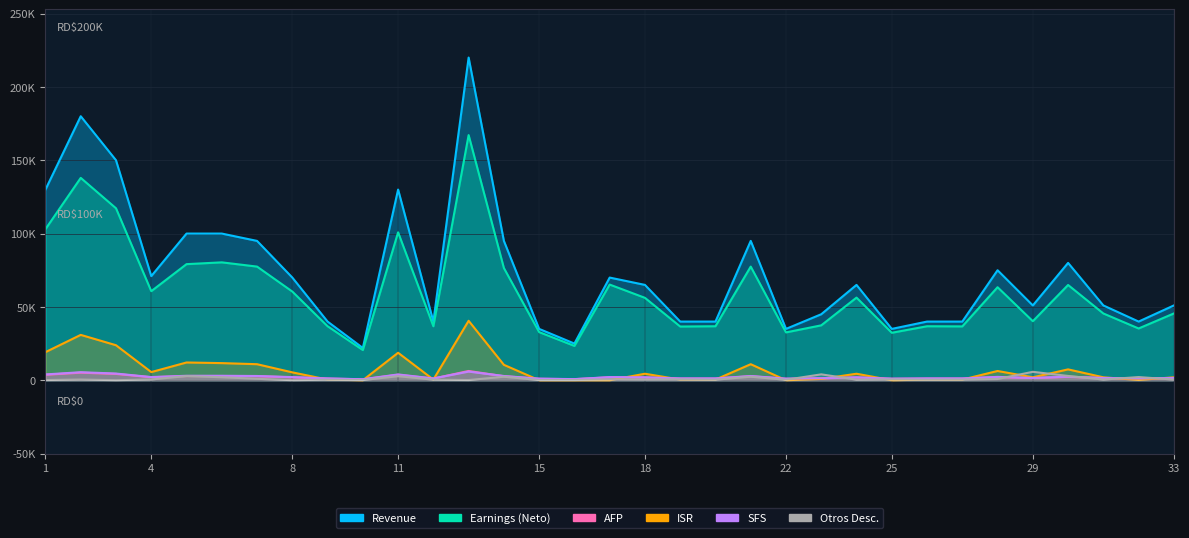

Reading left to right, extract all data points from this chart.

Revenue: 3731.0	5166.0	4305.0	2037.7	2870.0	2870.0	2726.5	2009.0	1148.0	631.4	3731.0	1148.0	6314.0	2726.5	1004.5	717.5	2009.0	1865.5	1148.0	1148.0	2726.5	1004.5	1291.5	1865.5	1004.5	1148.0	1148.0	2152.5	1463.7	2296.0	1463.7	1148.0	1463.7
Earnings: 103029.9	137963.6	117243.4	60722.2	79150.9	80373.0	77481.3	60469.5	36828.3	20574.8	100843.3	36808.3	167144.3	76504.7	32806.5	23397.5	65228.0	56185.9	36618.3	36808.3	77481.3	32606.5	37435.3	56335.9	32356.5	36808.3	36708.3	63422.7	40249.0	64947.4	45515.8	35290.2	45540.8
AFP: 130000.0	180000.0	150000.0	71000.0	100000.0	100000.0	95000.0	70000.0	40000.0	22000.0	130000.0	40000.0	220000.0	95000.0	35000.0	25000.0	70000.0	65000.0	40000.0	40000.0	95000.0	35000.0	45000.0	65000.0	35000.0	40000.0	40000.0	75000.0	51000.0	80000.0	51000.0	40000.0	51000.0
ISR: 19162.1	30923.4	23866.6	5556.7	12105.4	11676.5	10929.2	5368.5	442.6	0.0	18733.2	442.6	40533.6	10500.4	0.0	0.0	0.0	4427.6	442.6	442.6	10929.2	0.0	891.0	4427.6	0.0	442.6	442.6	6309.4	1995.1	7400.9	1995.1	185.3	1995.1
SFS: 3952.0	5472.0	4560.0	2158.4	3040.0	3040.0	2888.0	2128.0	1216.0	668.8	3952.0	1216.0	5883.2	2888.0	1064.0	760.0	2128.0	1976.0	1216.0	1216.0	2888.0	1064.0	1368.0	1976.0	1064.0	1216.0	1216.0	2280.0	1550.4	2432.0	1550.4	1216.0	1550.4
OTROS_DESC: 125.0	475.0	25.0	525.0	2833.7	2040.5	975.0	25.0	365.0	125.0	2740.5	385.0	125.0	2380.5	125.0	125.0	635.0	545.0	575.0	385.0	2380.5	325.0	4014.2	395.0	575.0	385.0	485.0	835.4	5741.8	2923.7	475.0	2160.5	450.0